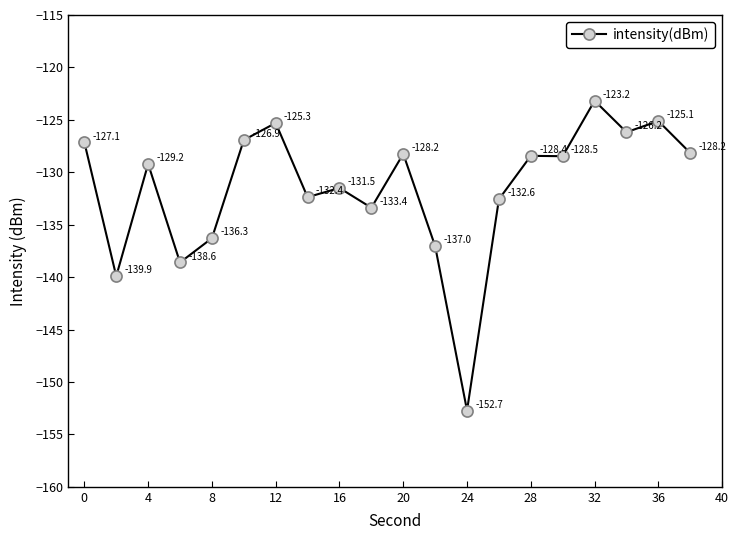

How many points are higher than both their immediate neighbors (excluding endpoints)?

7